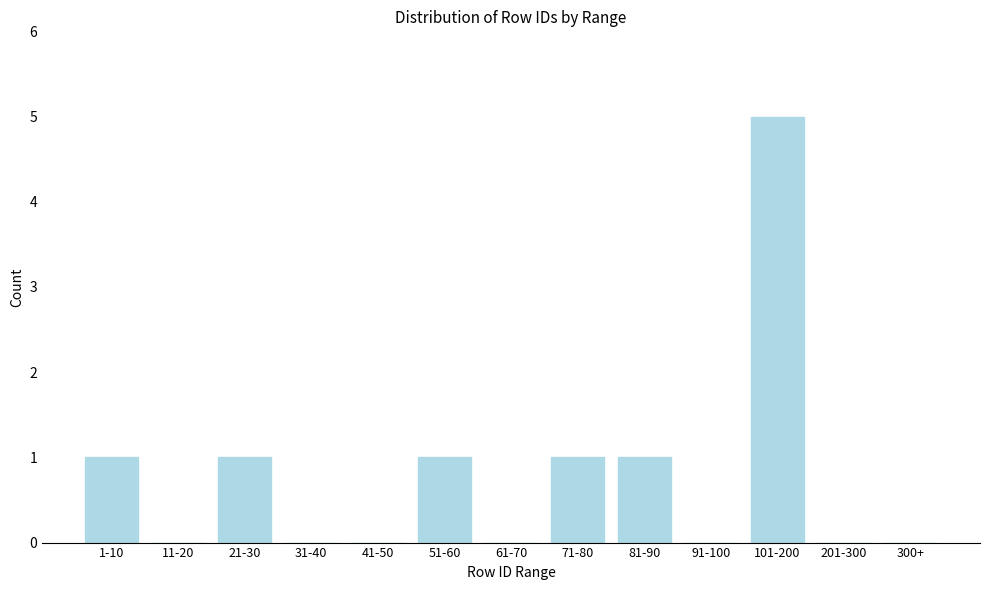

Reading left to right, list all the values displayed in this chart.

1-10=1	11-20=0	21-30=1	31-40=0	41-50=0	51-60=1	61-70=0	71-80=1	81-90=1	91-100=0	101-200=5	201-300=0	300+=0